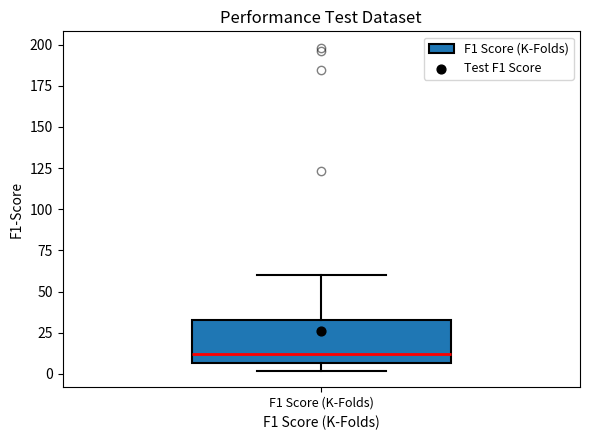

Read this box plot against the y-axis: the position of the median line, the range covered by the box, and the ends of both whiskers. The values are not printed on the chart, so give them approximately, as read against the axis.

median 10, box 5 to 35, whiskers 0 to 60